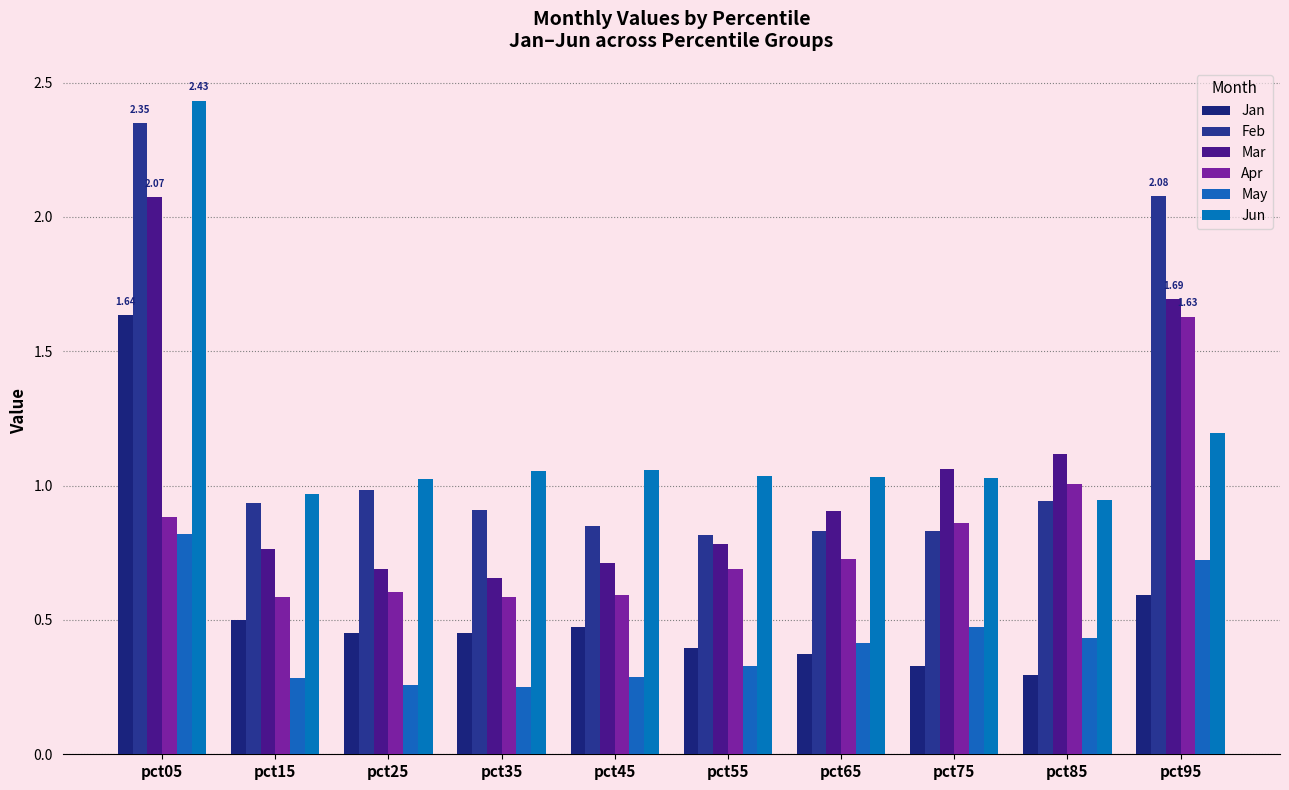

How many data points does each series have?

10